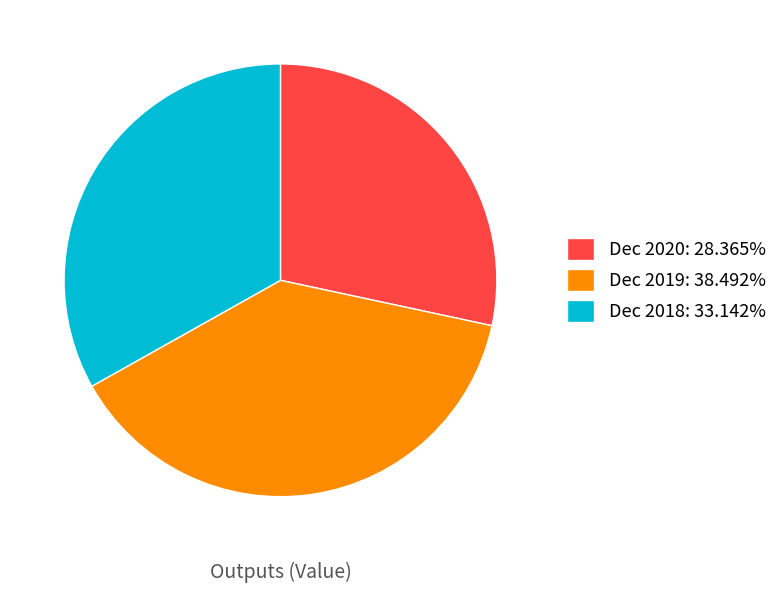

Rank the categories by value from highest to lowest.

Dec 2019, Dec 2018, Dec 2020